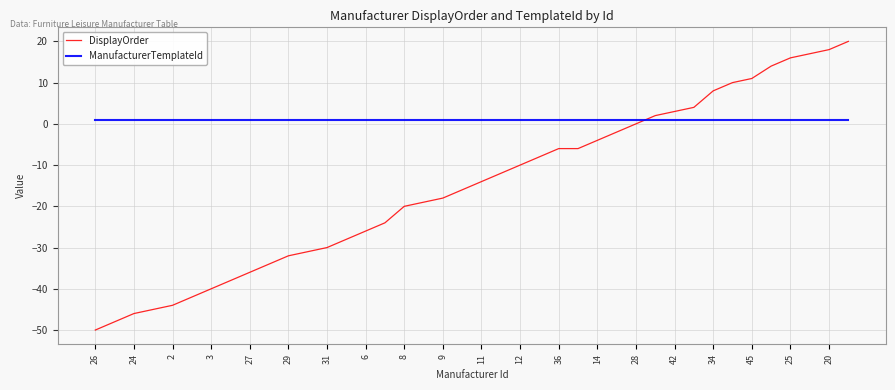

Rank the series by their maximum value, from highest to lowest.

DisplayOrder, ManufacturerTemplateId